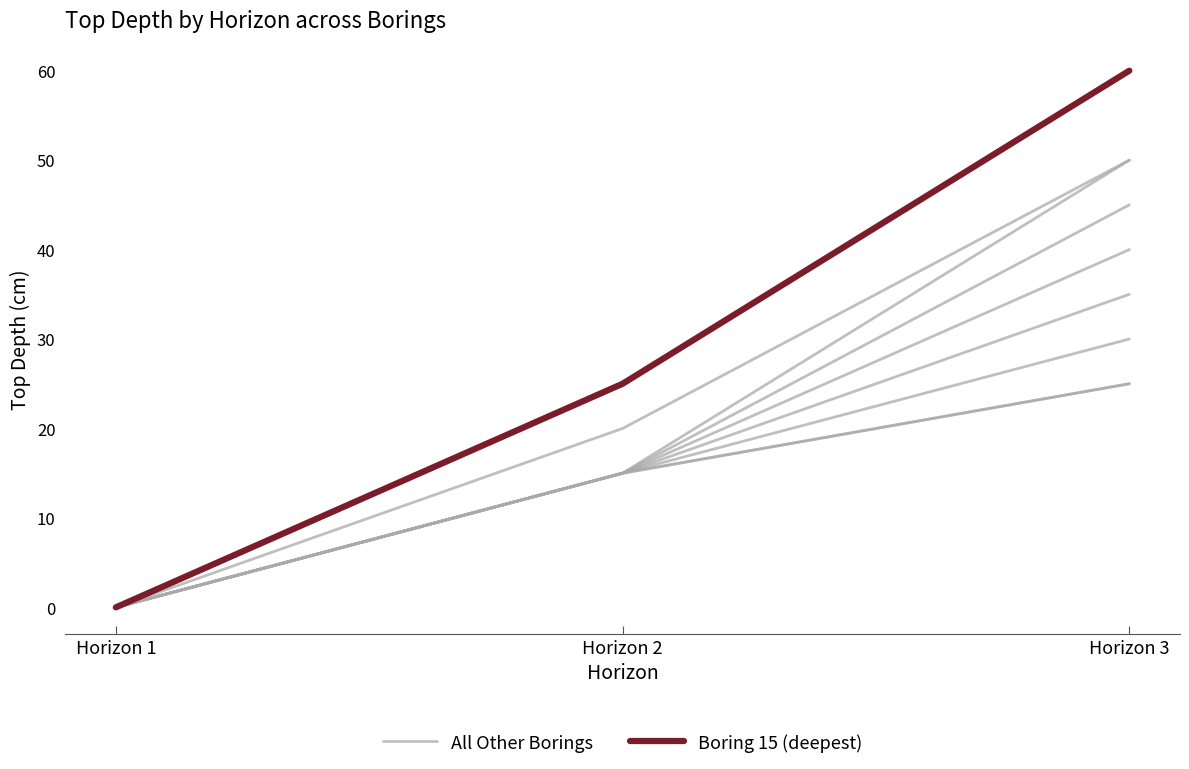

Reading right to left, transcribe all the data shown in this chart.

All Other Borings: Horizon 3=30	Horizon 2=15	Horizon 1=0
Boring 15 (deepest): Horizon 3=60	Horizon 2=25	Horizon 1=0